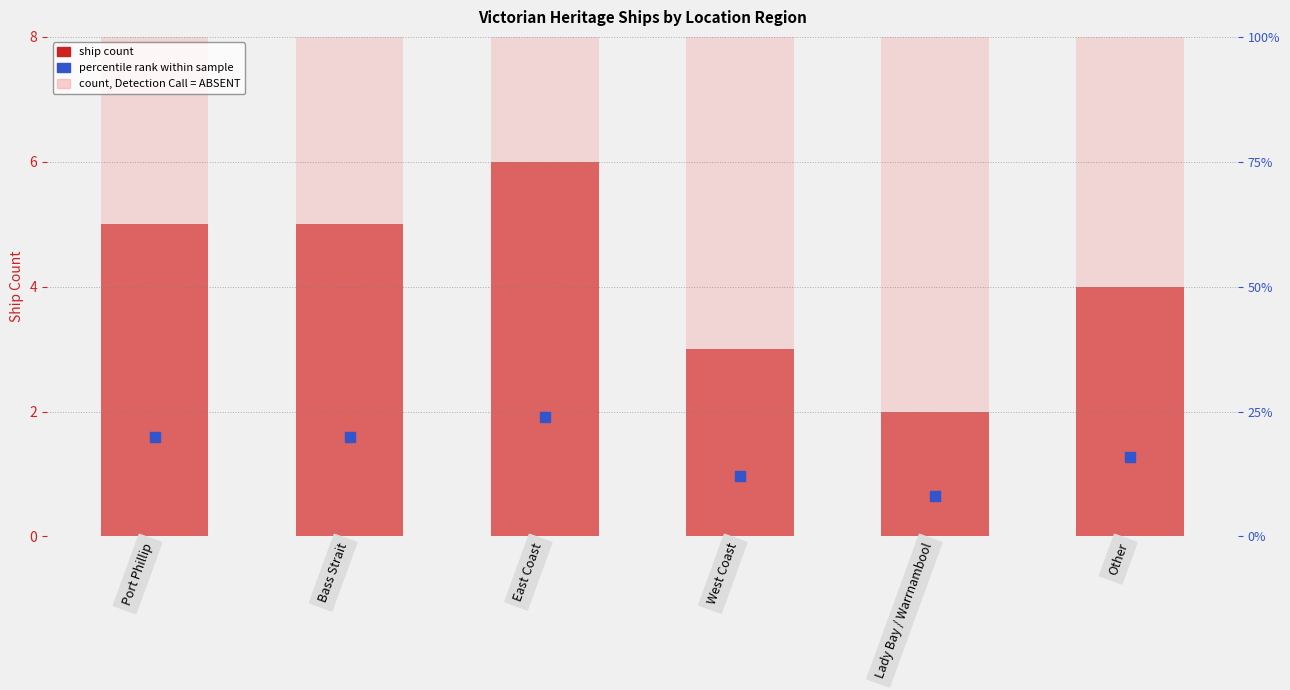

What is the difference between the maximum and second lowest values in the Ship count series?

3